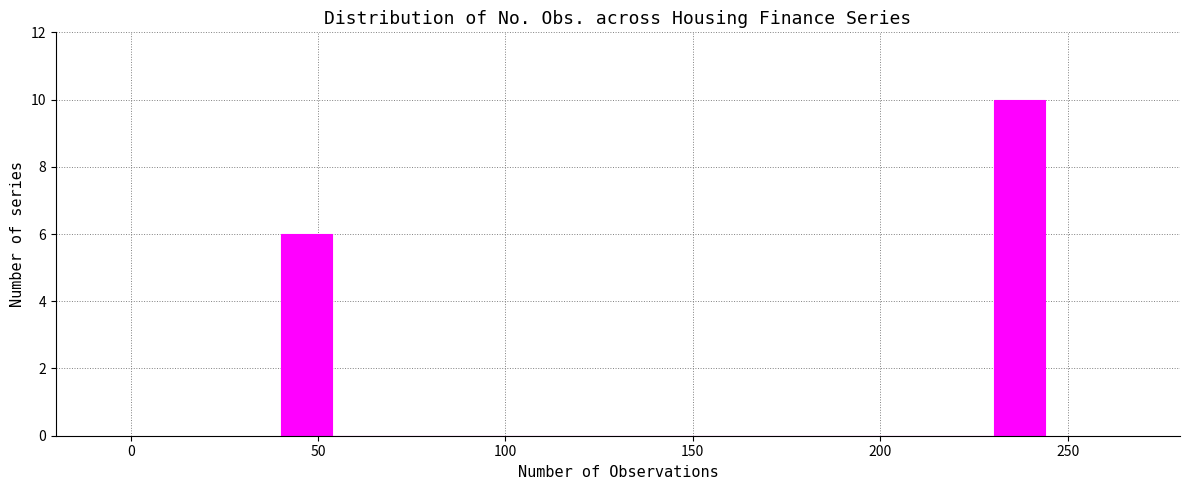

Read against the x-axis, roughly where is the centre of the tallest bar?

235